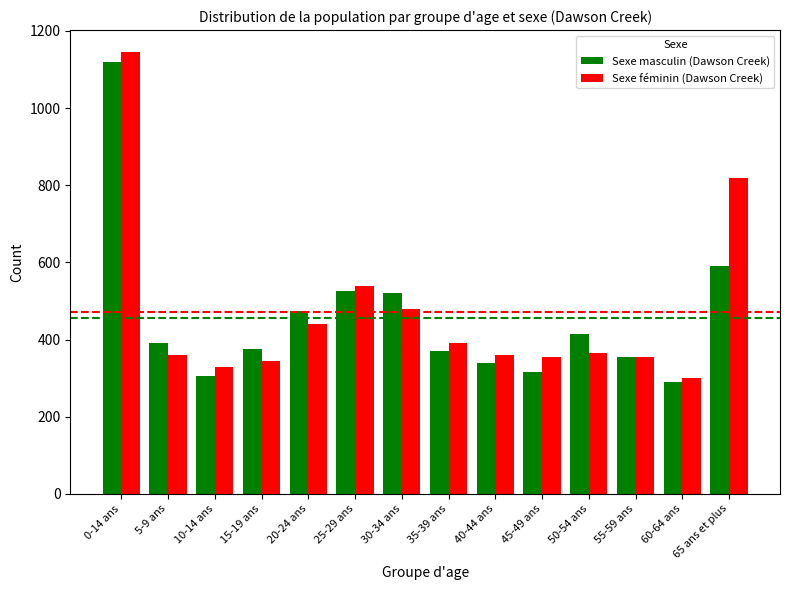

What is the difference between the maximum and minimum values in the Sexe masculin (Dawson Creek) series?

830